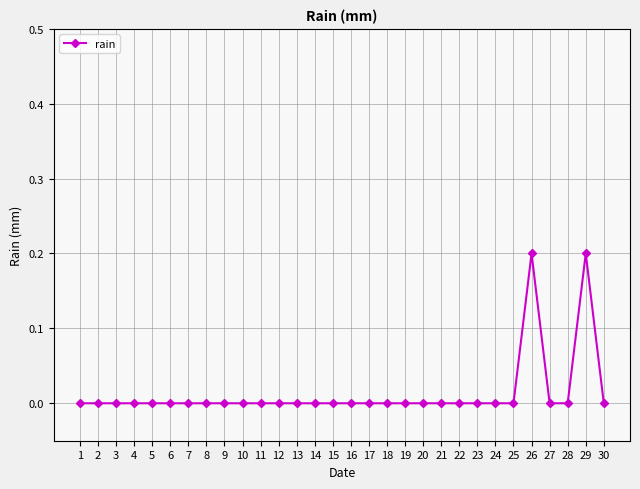

What is the sum of all values?

0.4